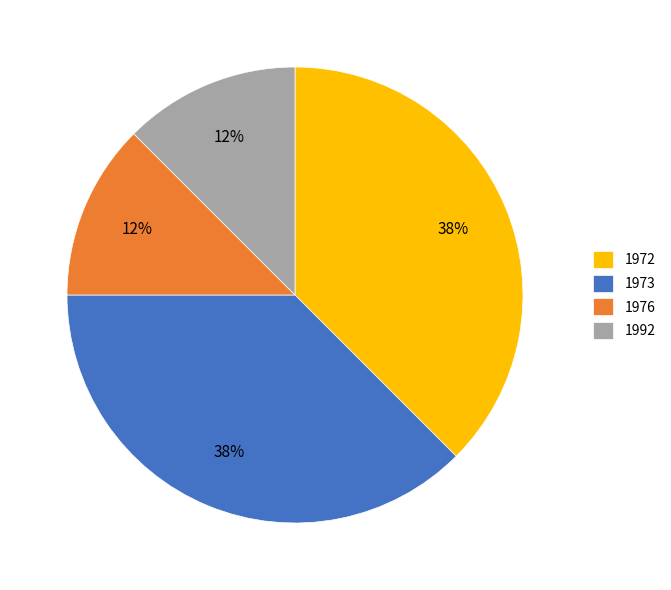

To the nearest percent, what is the average slice percentage?

25%